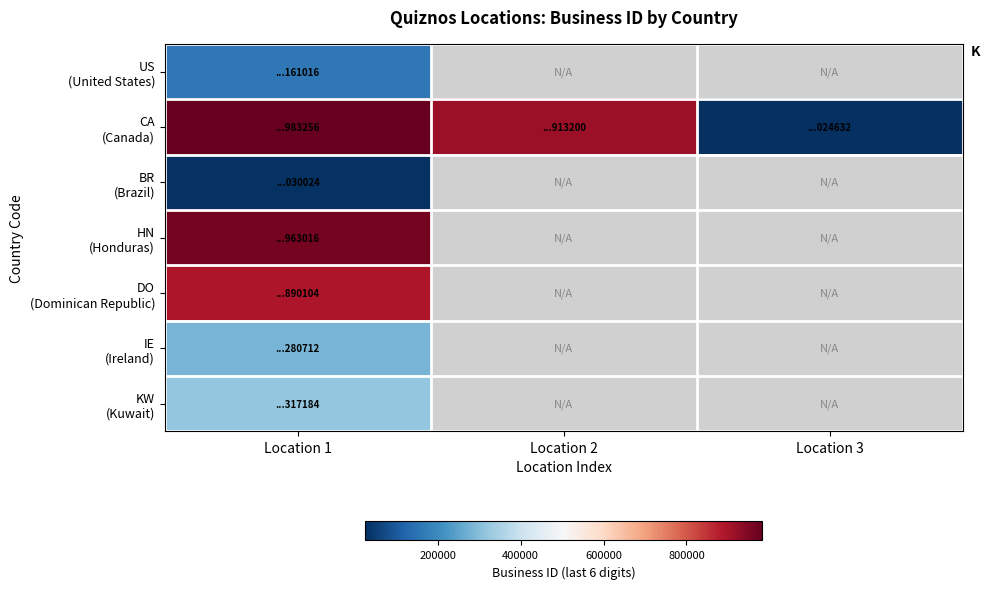

At which category is the sum across all series the highest?

Location 1